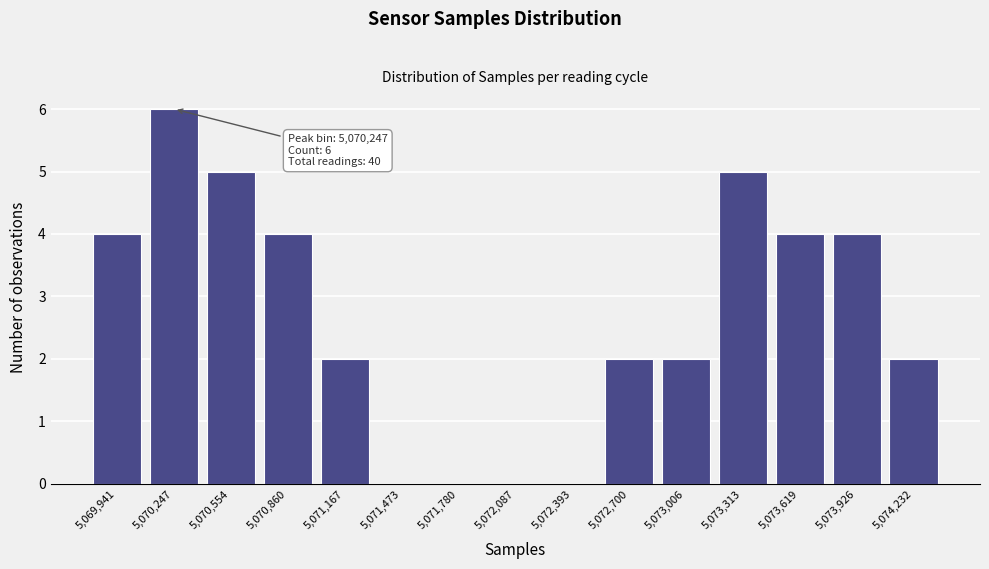

Over which range of the x-axis is the bar tallest?

5070100 to 5070400